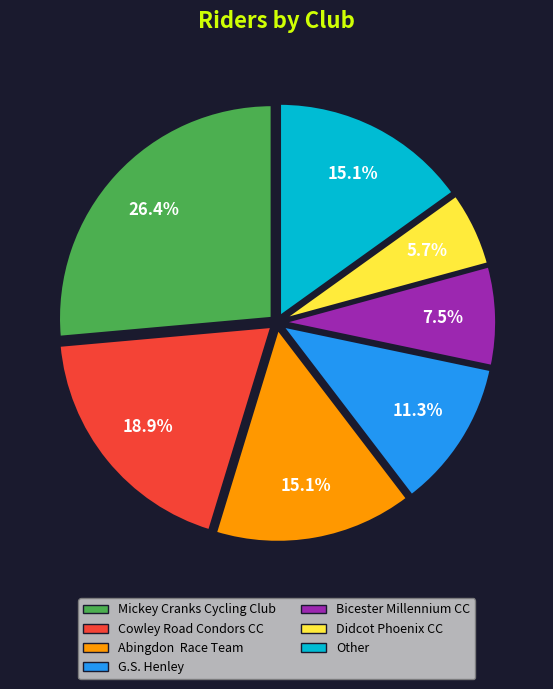

Is it true that Bicester Millennium CC is 1% of the pie?

False